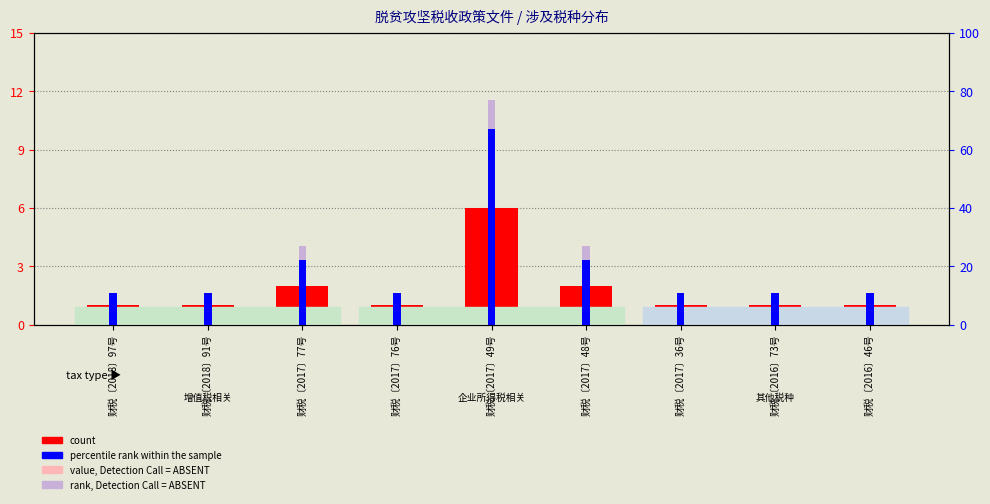

What is the maximum value shown in the chart?

67